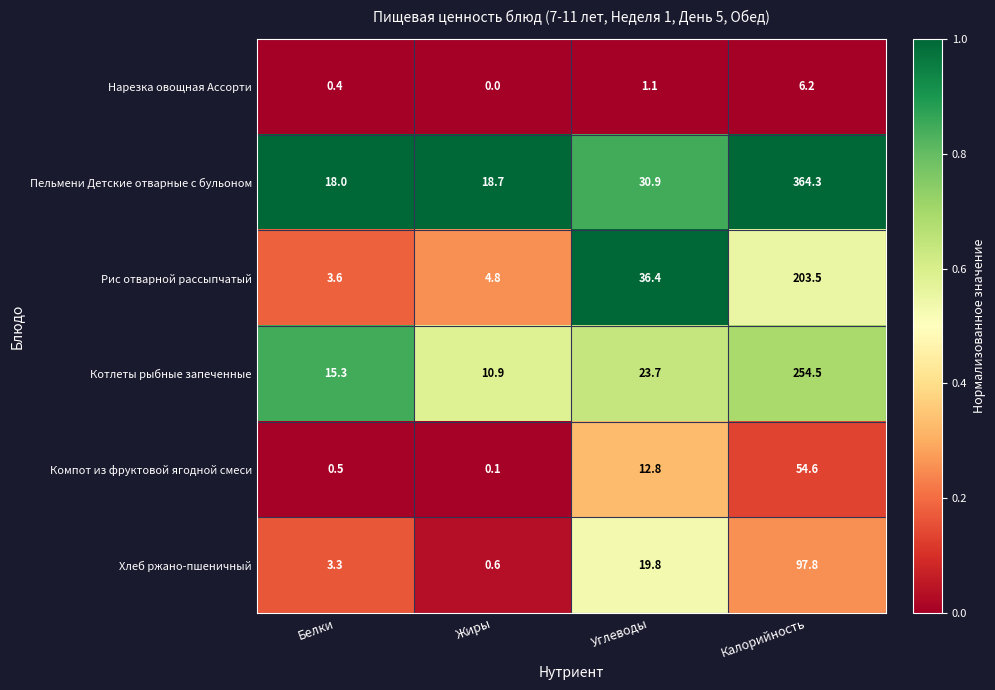

Which category has the highest value across all series?

Калорийность